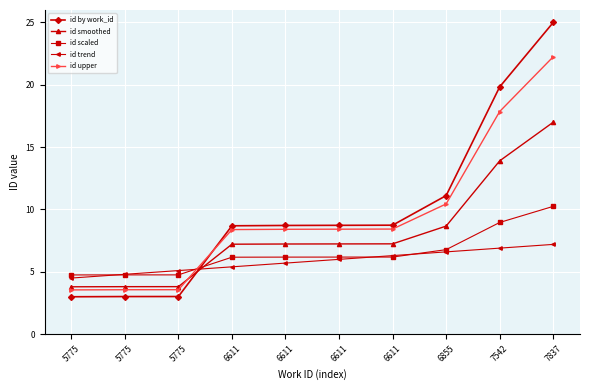

What is the total value across all series at 5775?

19.6